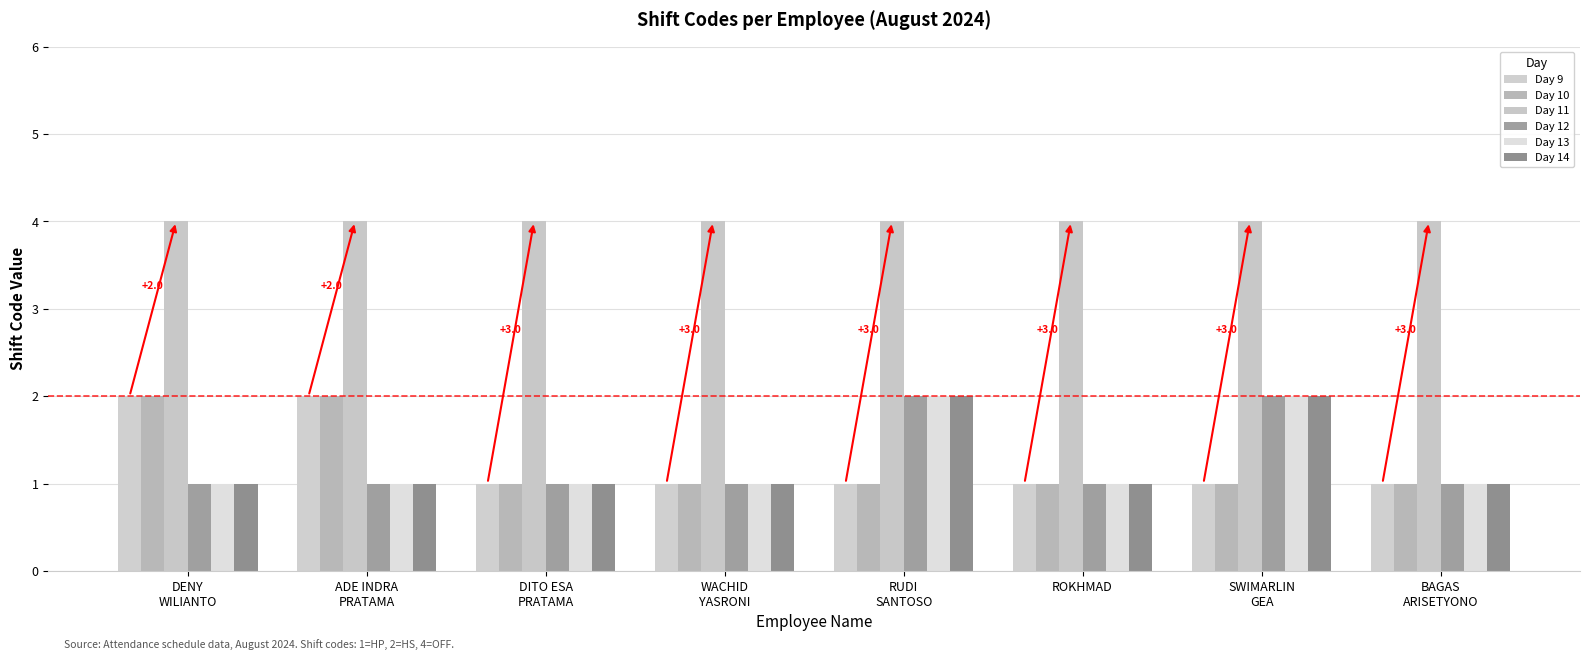

At which label does Day 11 reach its minimum?

DENY
WILIANTO